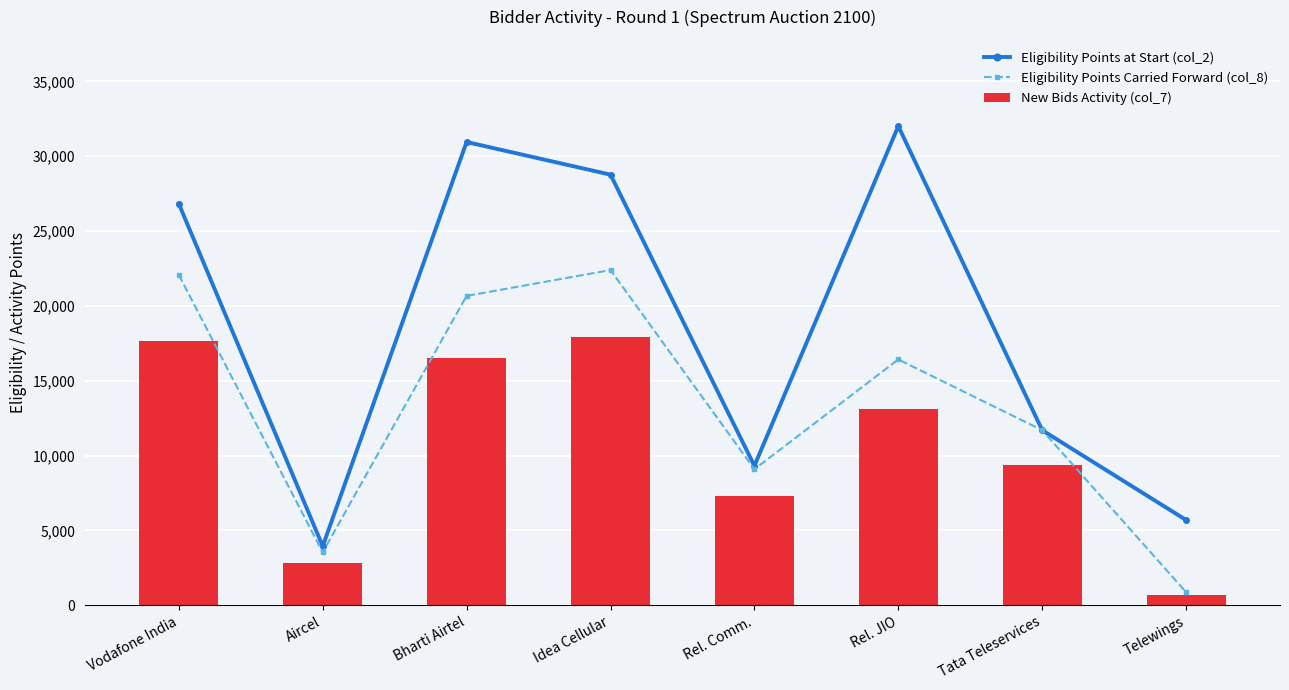

What is the label of the 5th bar from the left?

Rel. Comm.